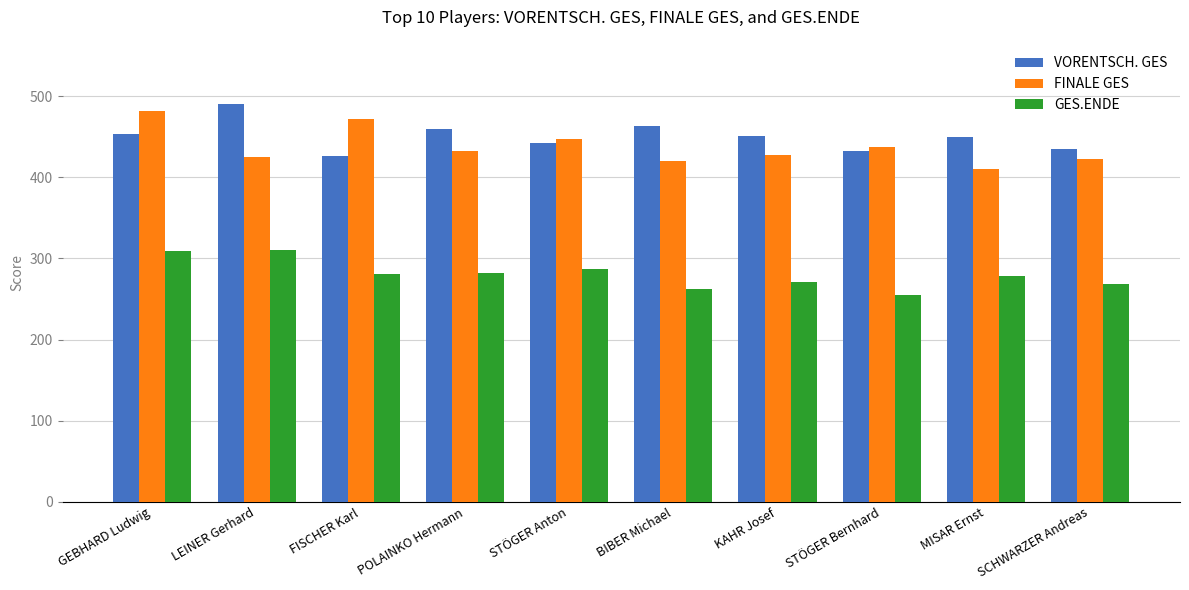

What is the minimum value shown in the chart?

255